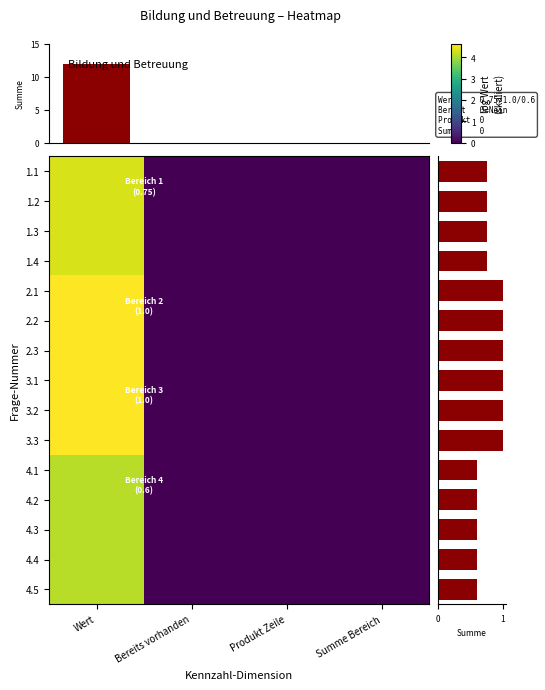

Is it true that 2.1 equals 1.8 at Bereits vorhanden?

False